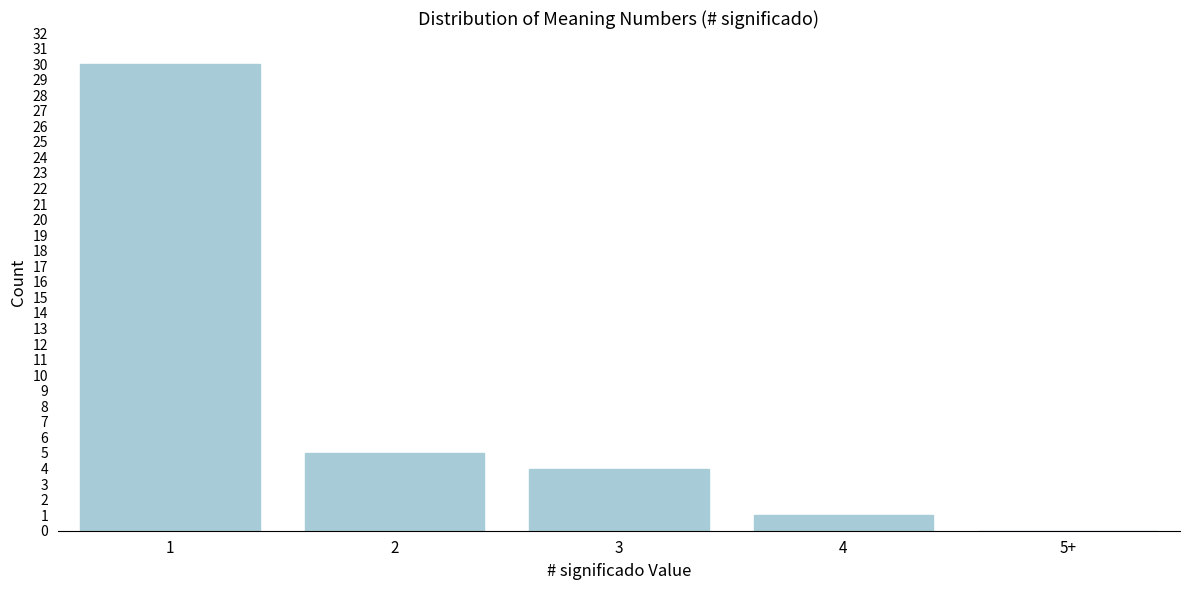

Reading left to right, transcribe all the data shown in this chart.

1=30	2=5	3=4	4=1	5+=0